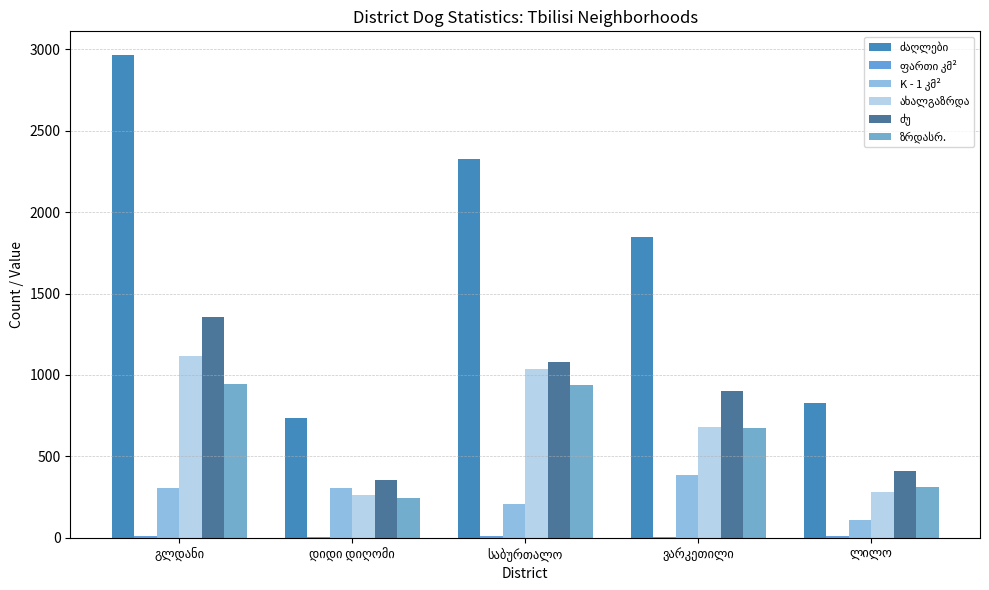

Does the chart contain stacked bars?

No